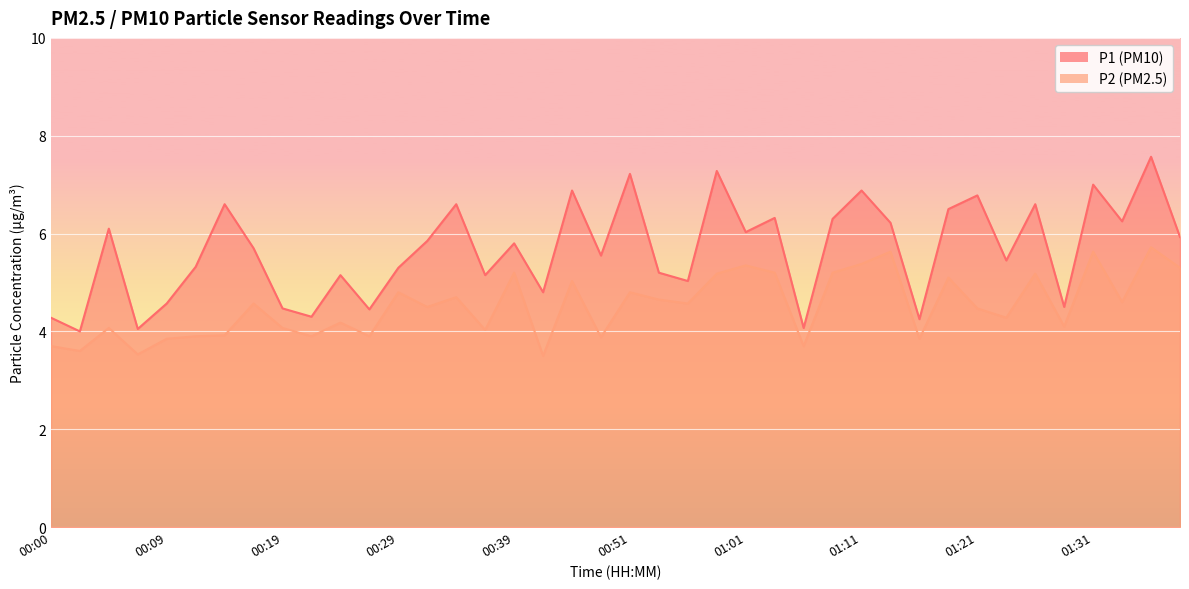

True or false: P1 has a value of 2.9 at 00:09.

False